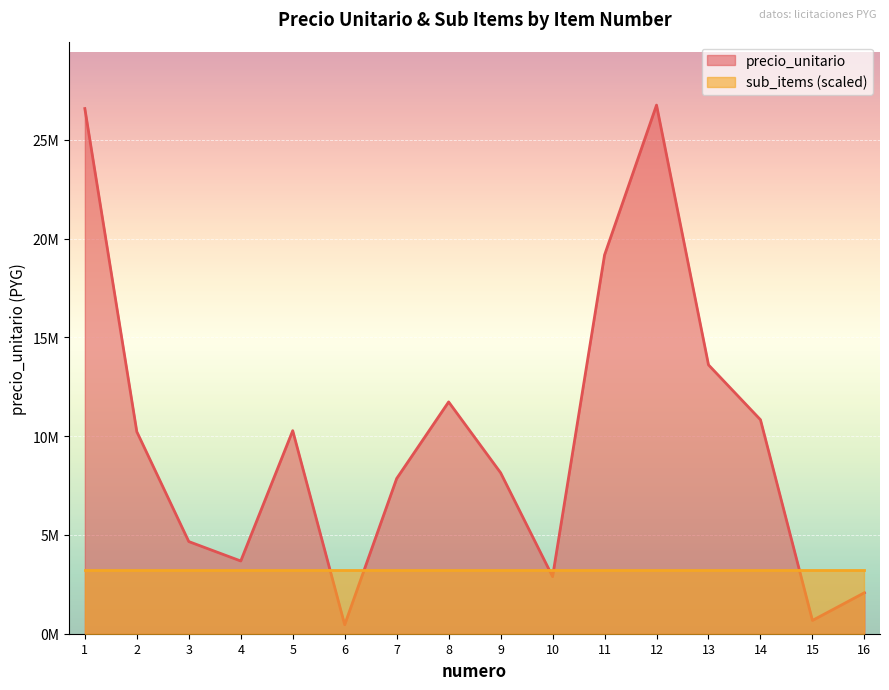

What is the value of the 16th point from the left?

2075500